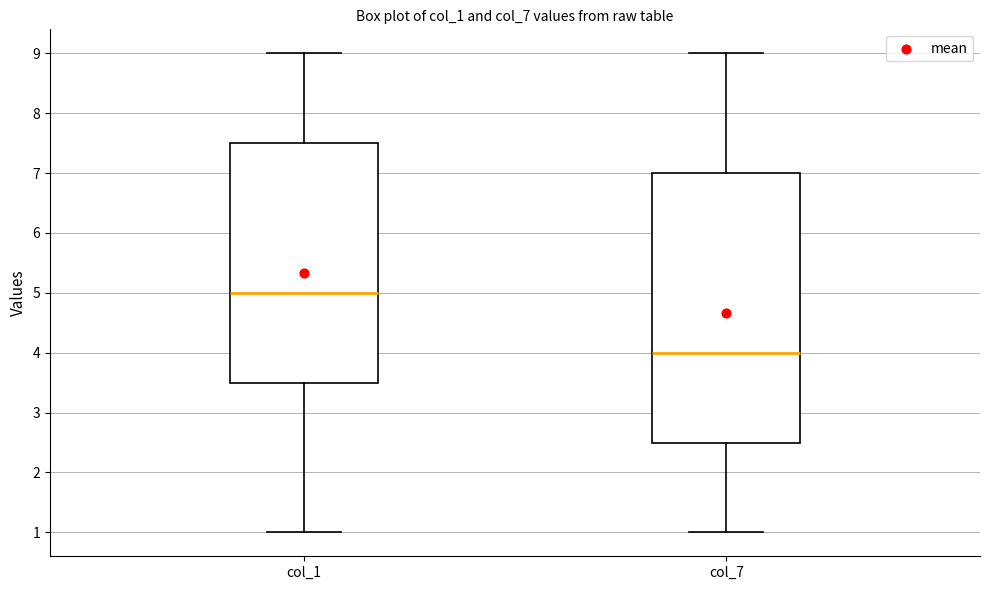

Where is the lower edge of the box for col_1 on the y-axis? The values are not printed on the chart, so give them approximately, as read against the axis.

3.5